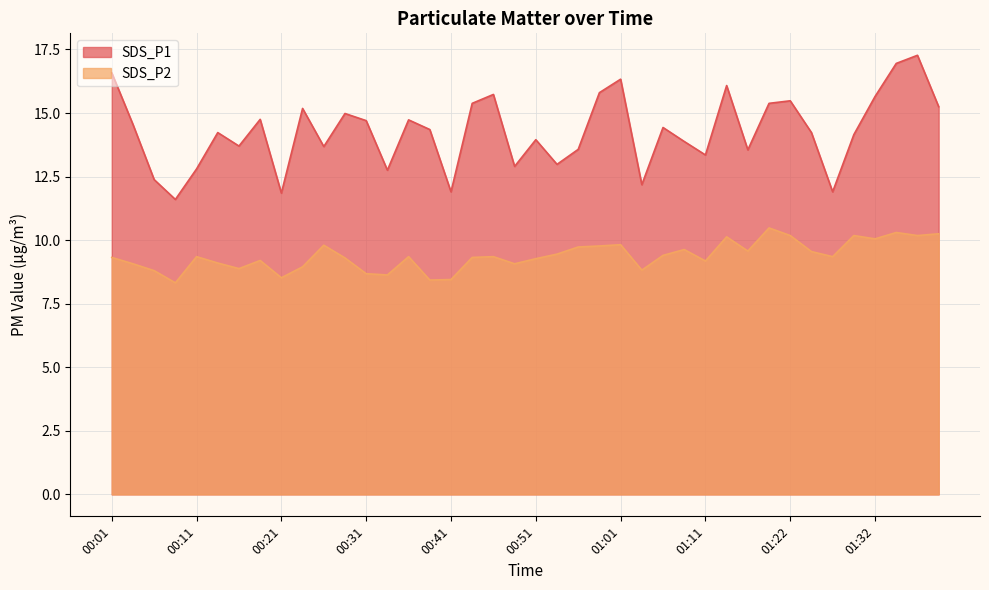

How many interior local peaks does the SDS_P2 series have?

11